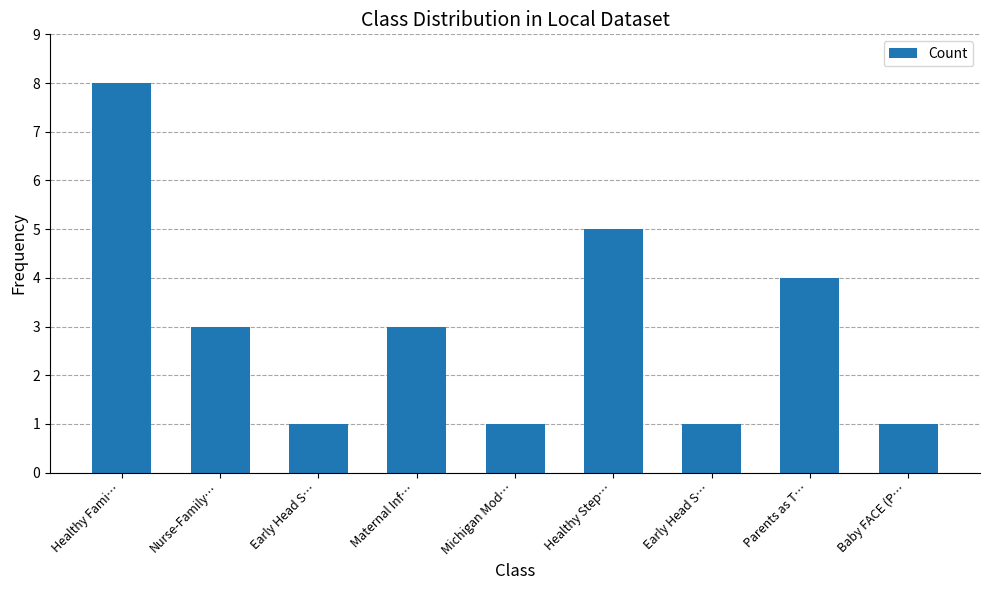

True or false: the data shows 1 at Nurse-Family….

False